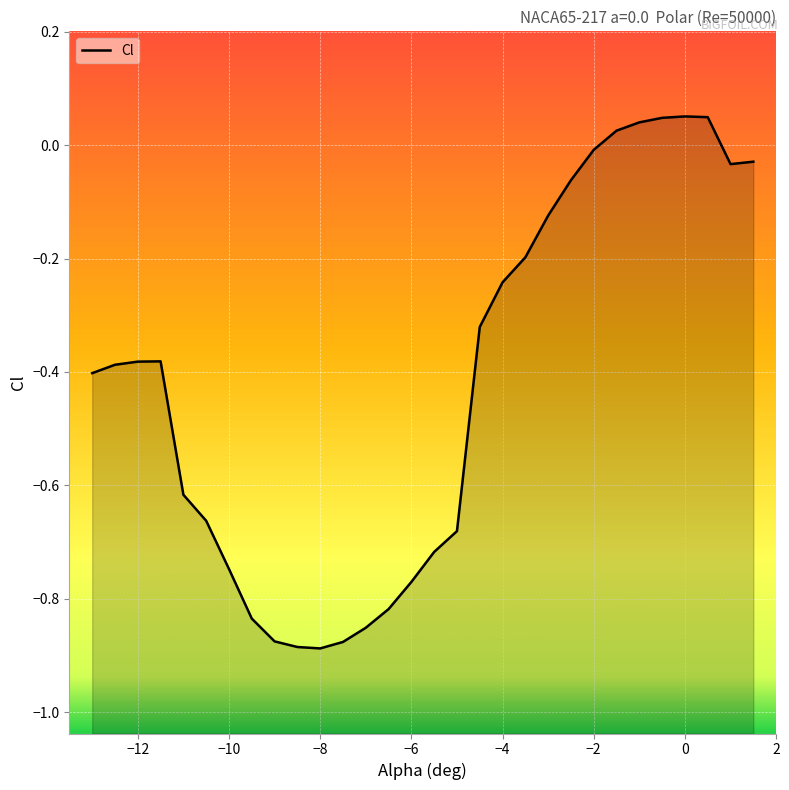

What is the difference between the maximum and minimum values?

0.9